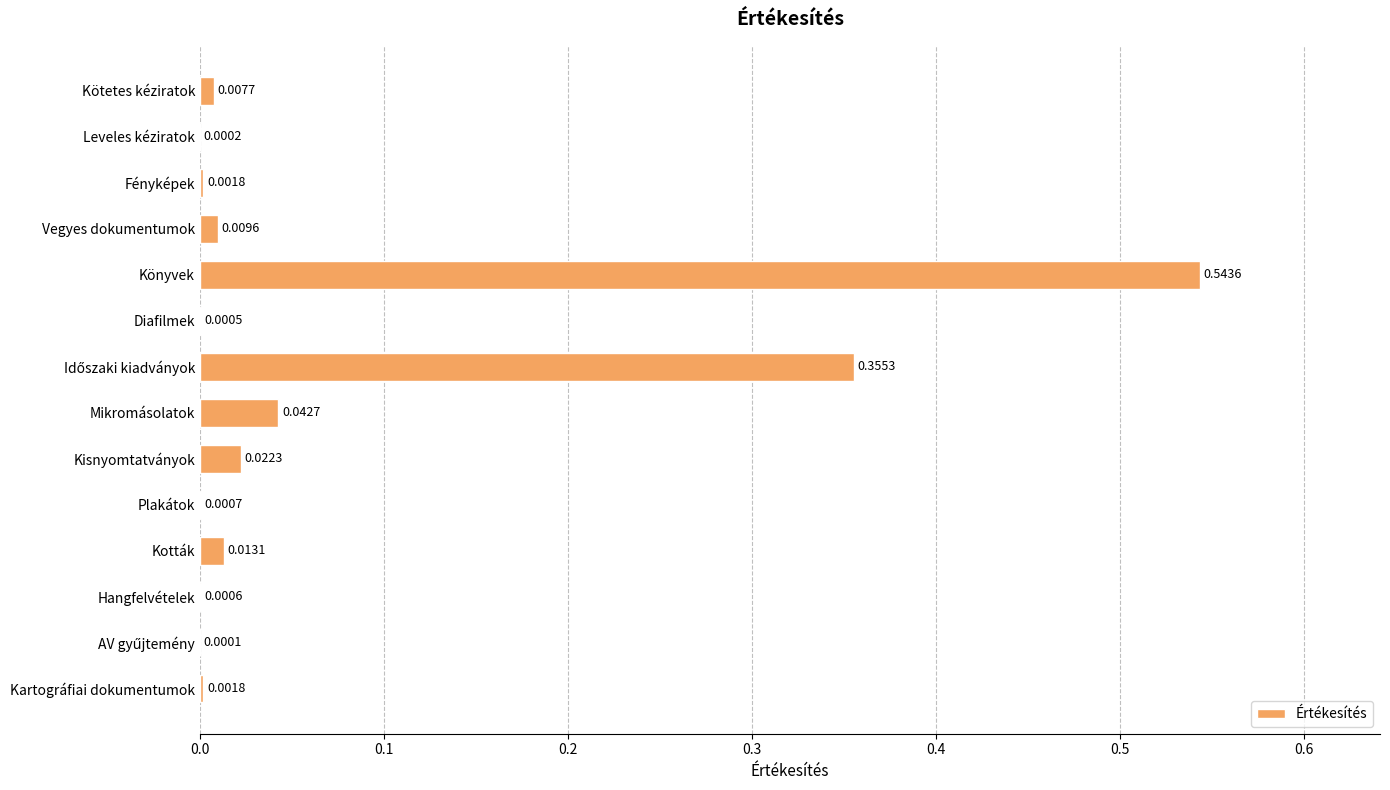

What is the change in value from Könyvek to Kisnyomtatványok?

-0.5